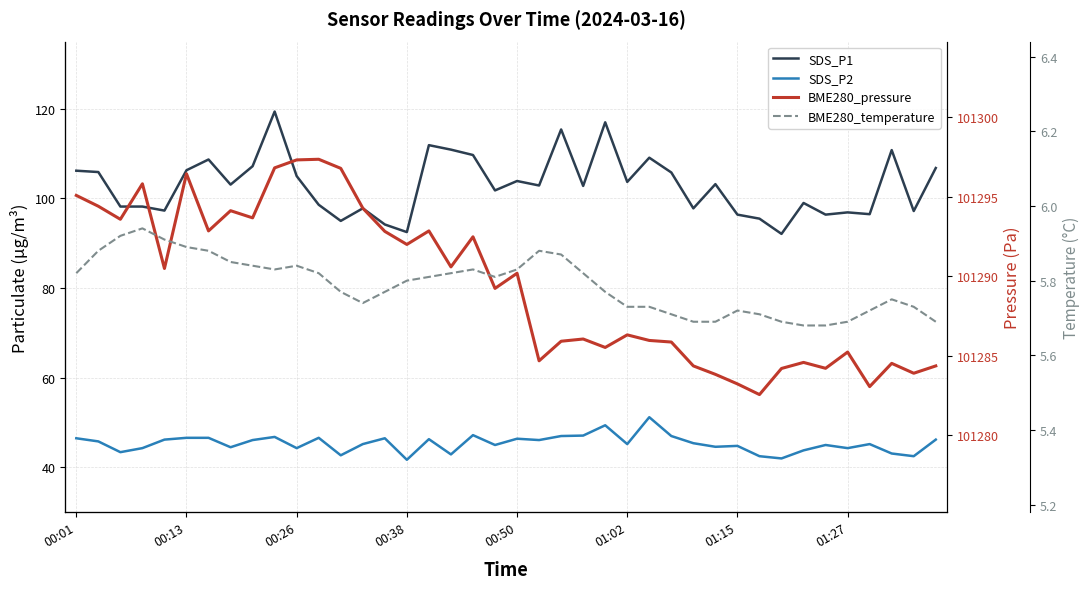

What are all the series names shown in the legend?

SDS_P1, SDS_P2, BME280_pressure, BME280_temperature